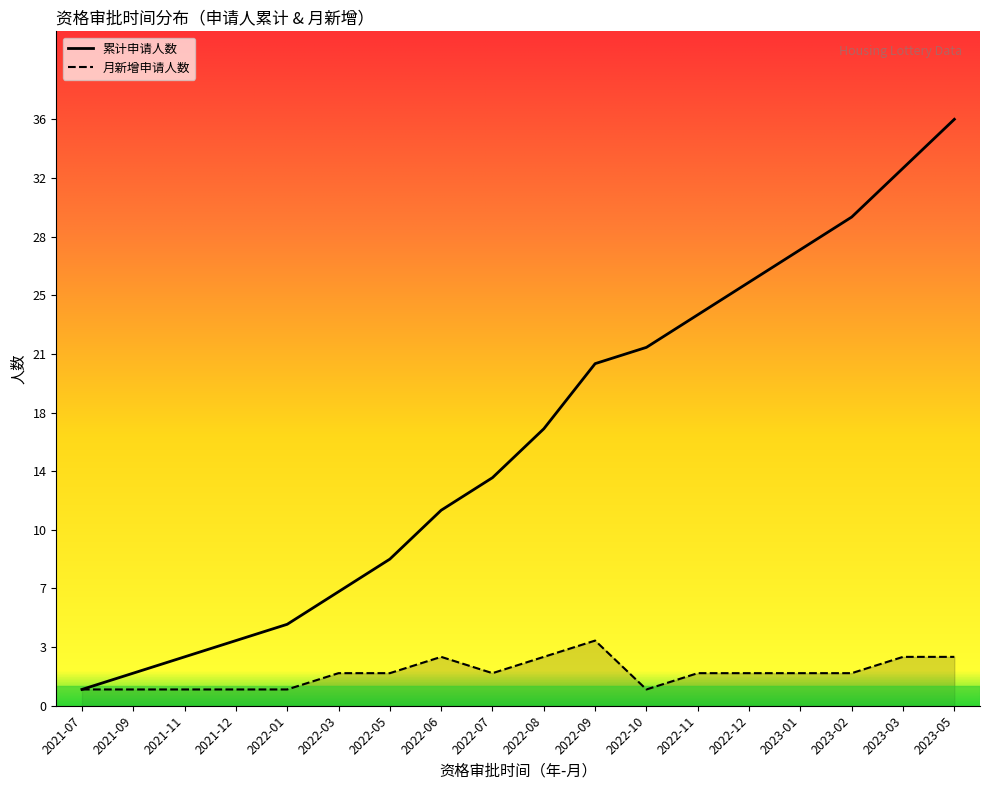

At which label does the data first exceed 17?

2022-09